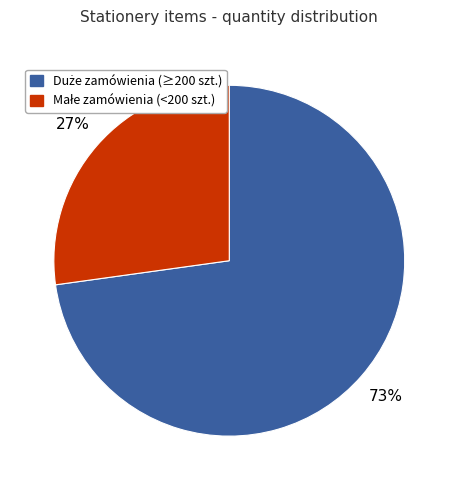

Does any single category account for the majority?

Yes